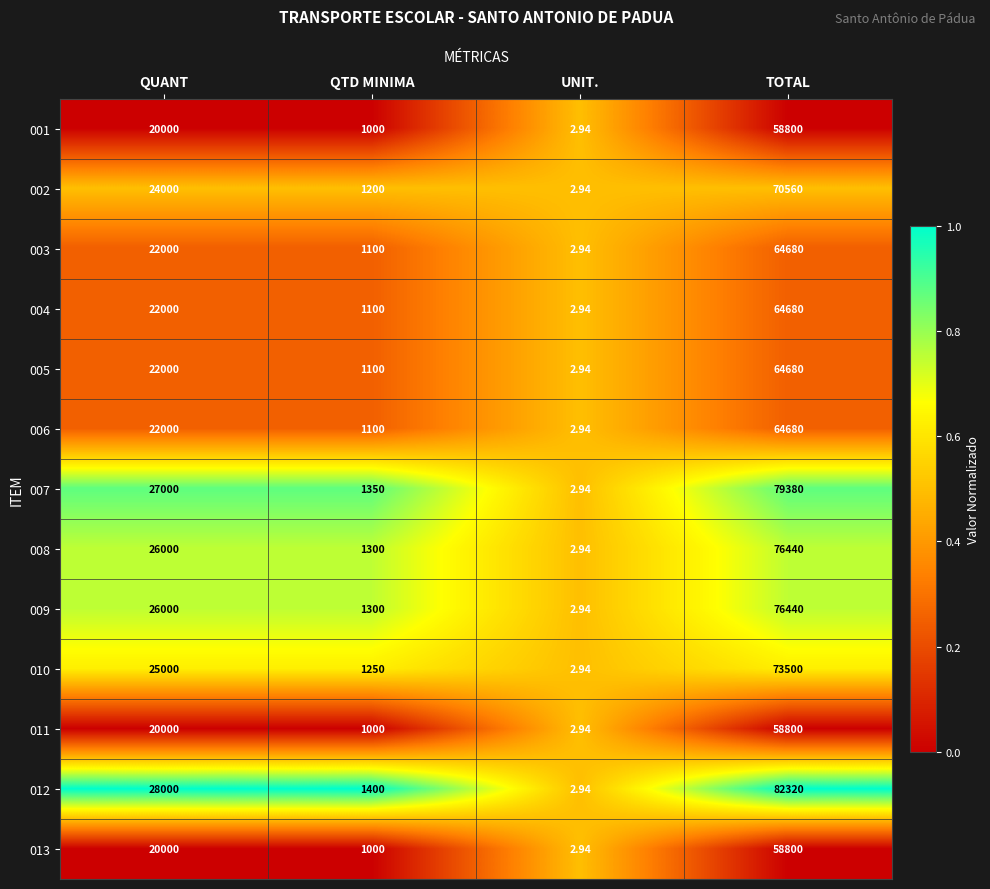

Between QTD MINIMA and UNIT., which series saw the biggest shift?

012